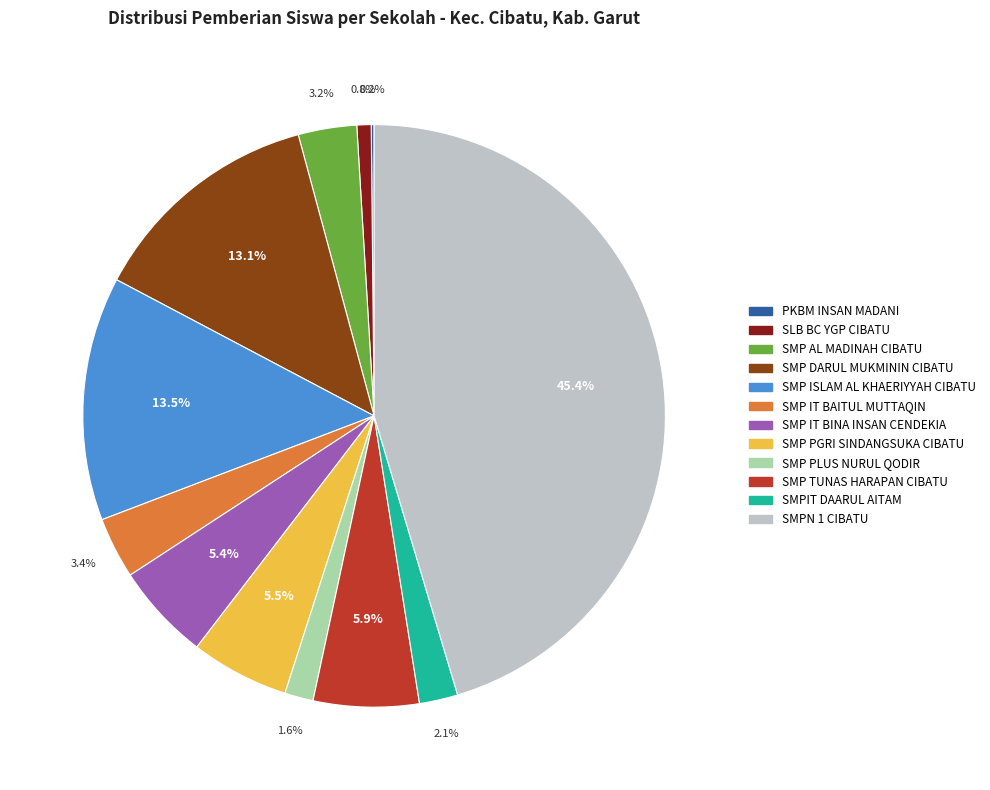

To the nearest percent, what portion does SMP IT BINA INSAN CENDEKIA represent?

5%